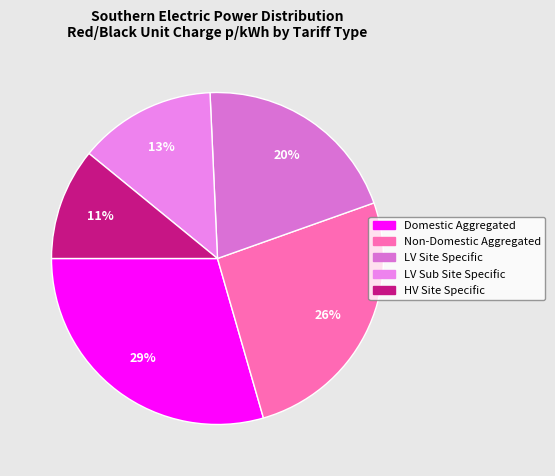

True or false: HV Site Specific accounts for 23% of the total.

False